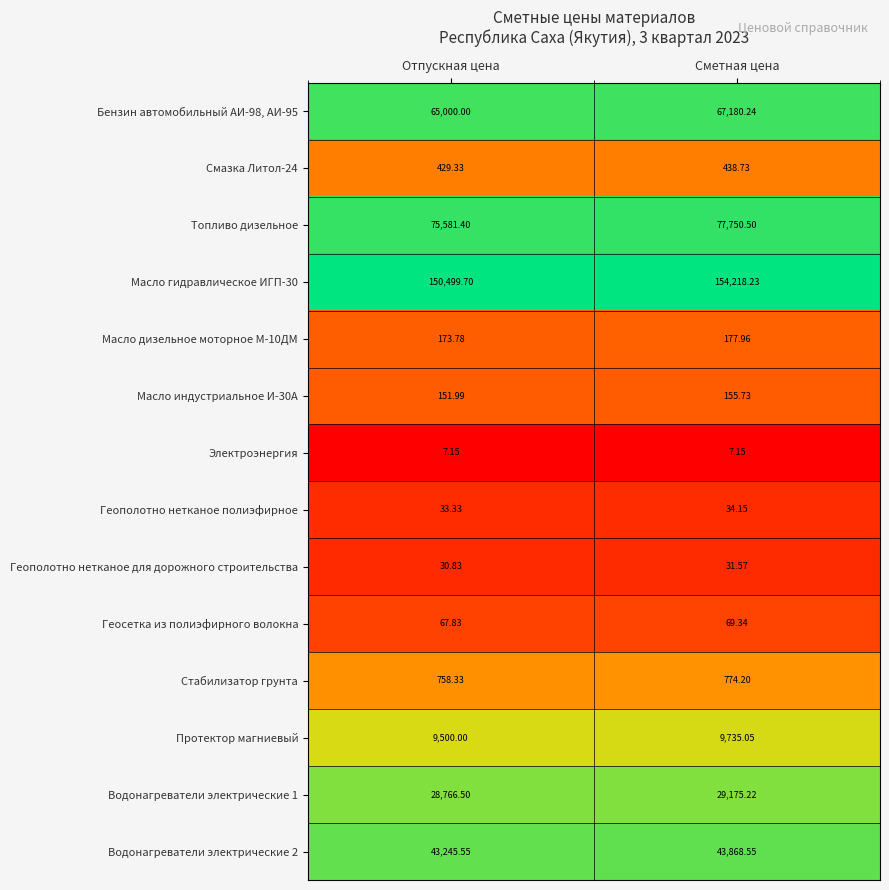

What is the total value across all series at Отпускная цена?

374245.7